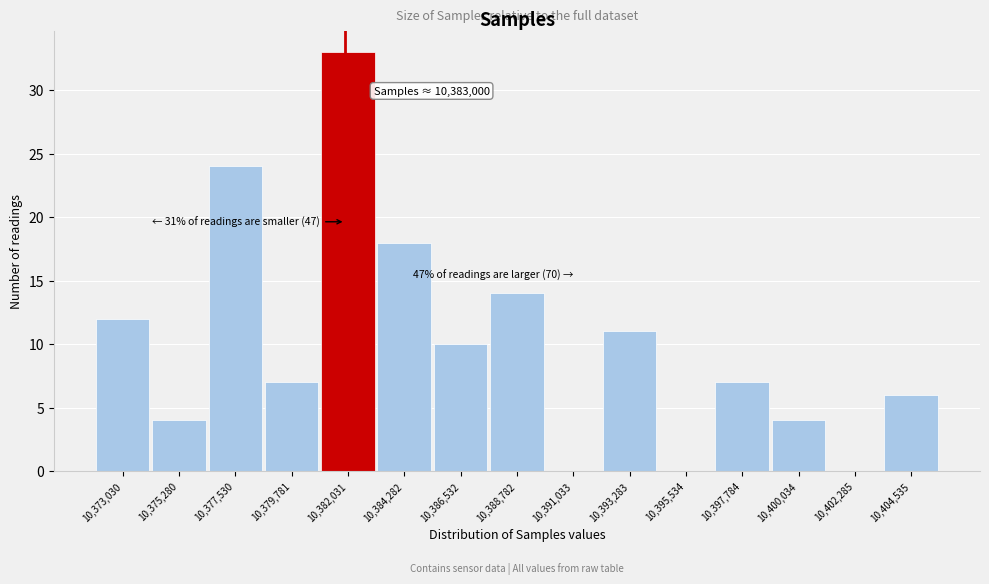

Reading right to left, extract all data points from this chart.

10,404,535=6	10,402,285=0	10,400,034=4	10,397,784=7	10,395,534=0	10,393,283=11	10,391,033=0	10,388,782=14	10,386,532=10	10,384,282=18	10,382,031=33	10,379,781=7	10,377,530=24	10,375,280=4	10,373,030=12